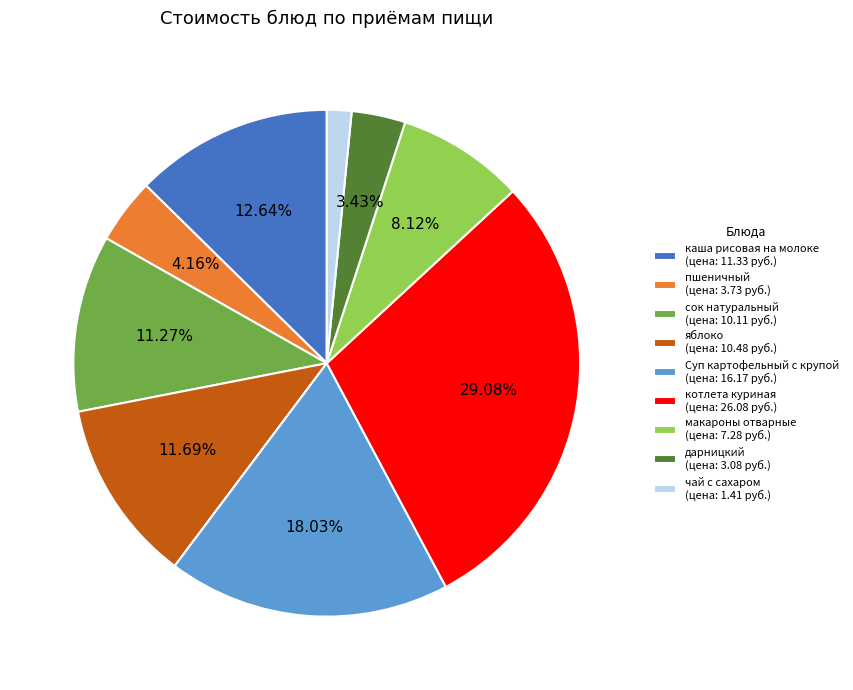

Is the sum of каша рисовая на молоке and котлета куриная greater than half?

No